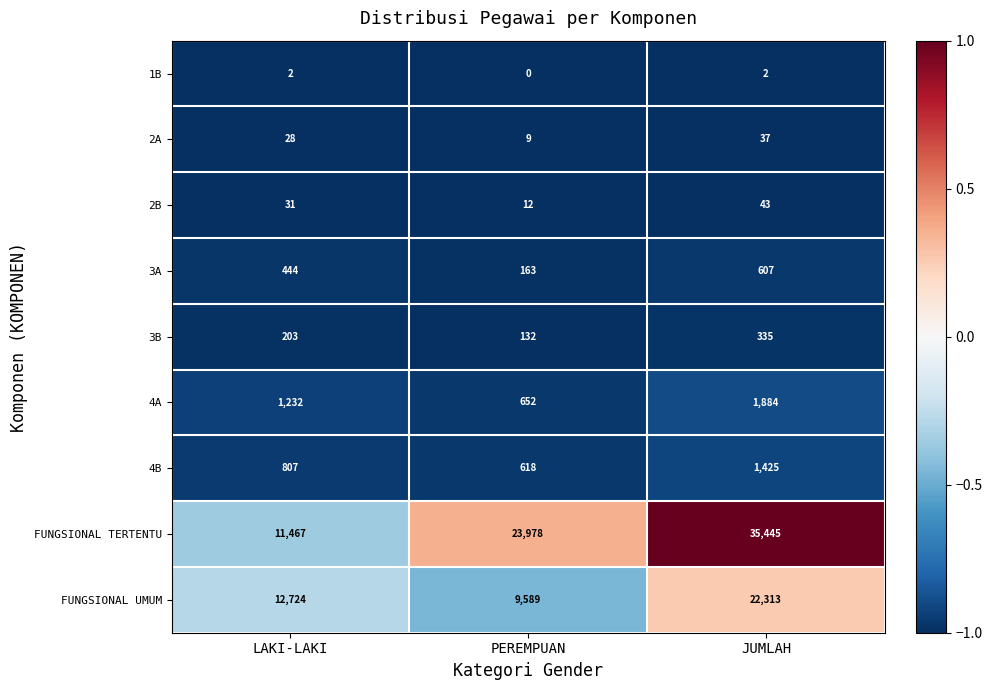

How many categories are shown in the chart?

3